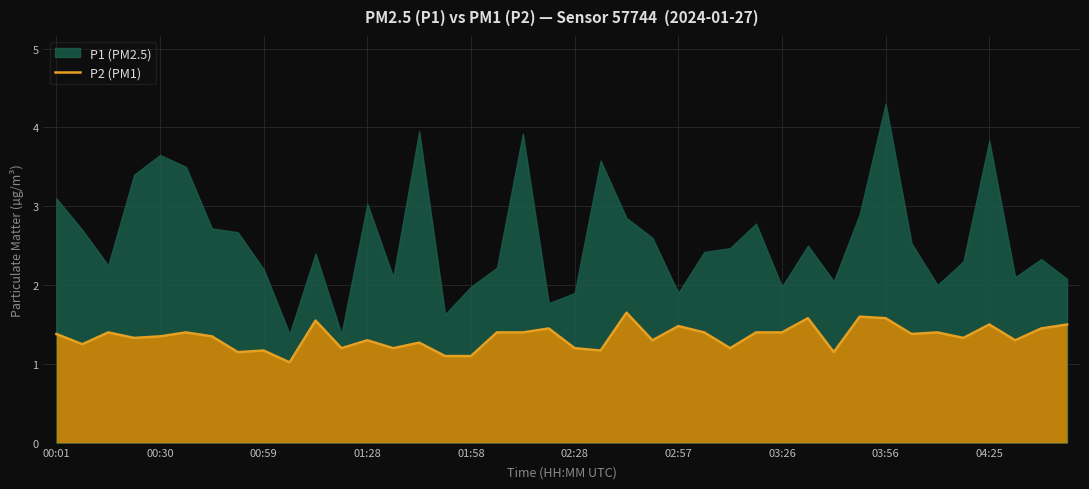

What is the minimum value for P2 (PM1)?

1.0